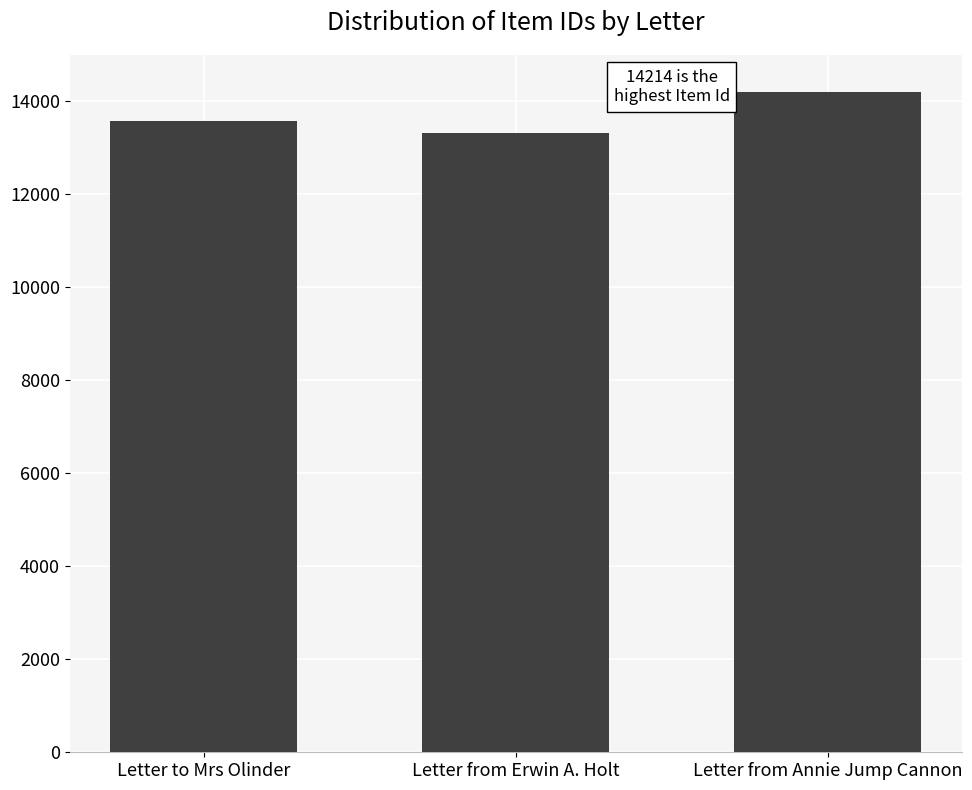

Count the number of categories in the chart.

3